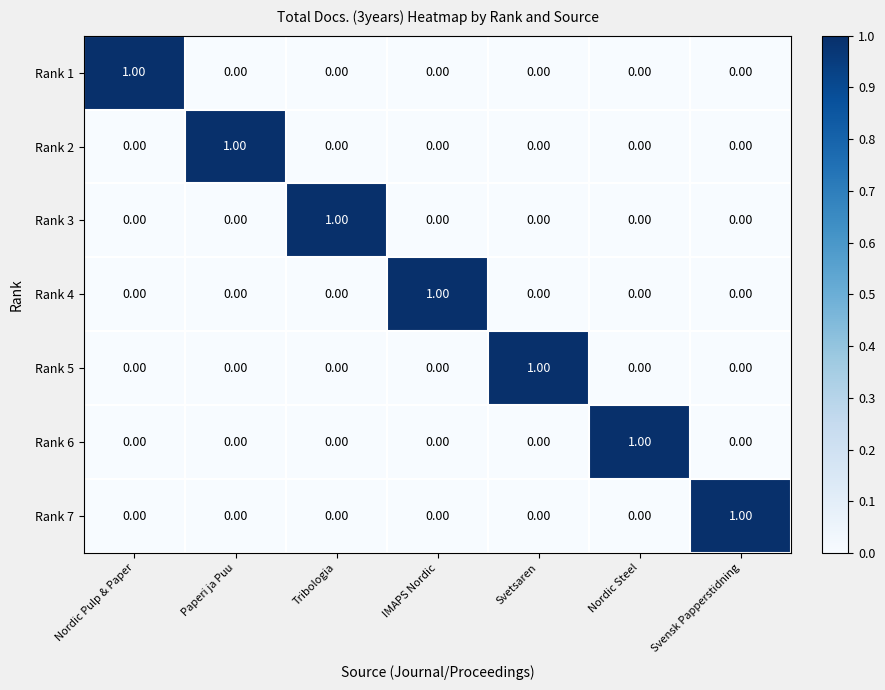

At how many categories does at least one series exceed 0?

7